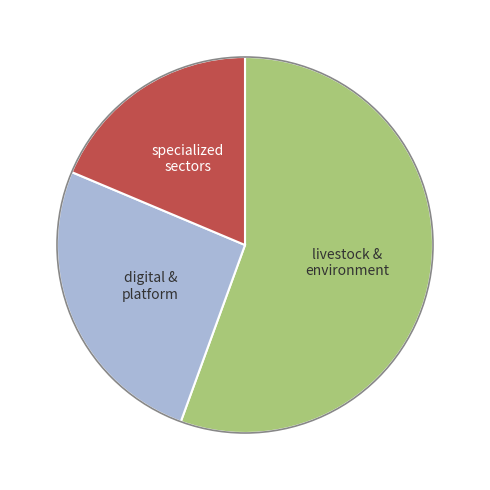

Is there any slice that represents more than half of the pie?

Yes